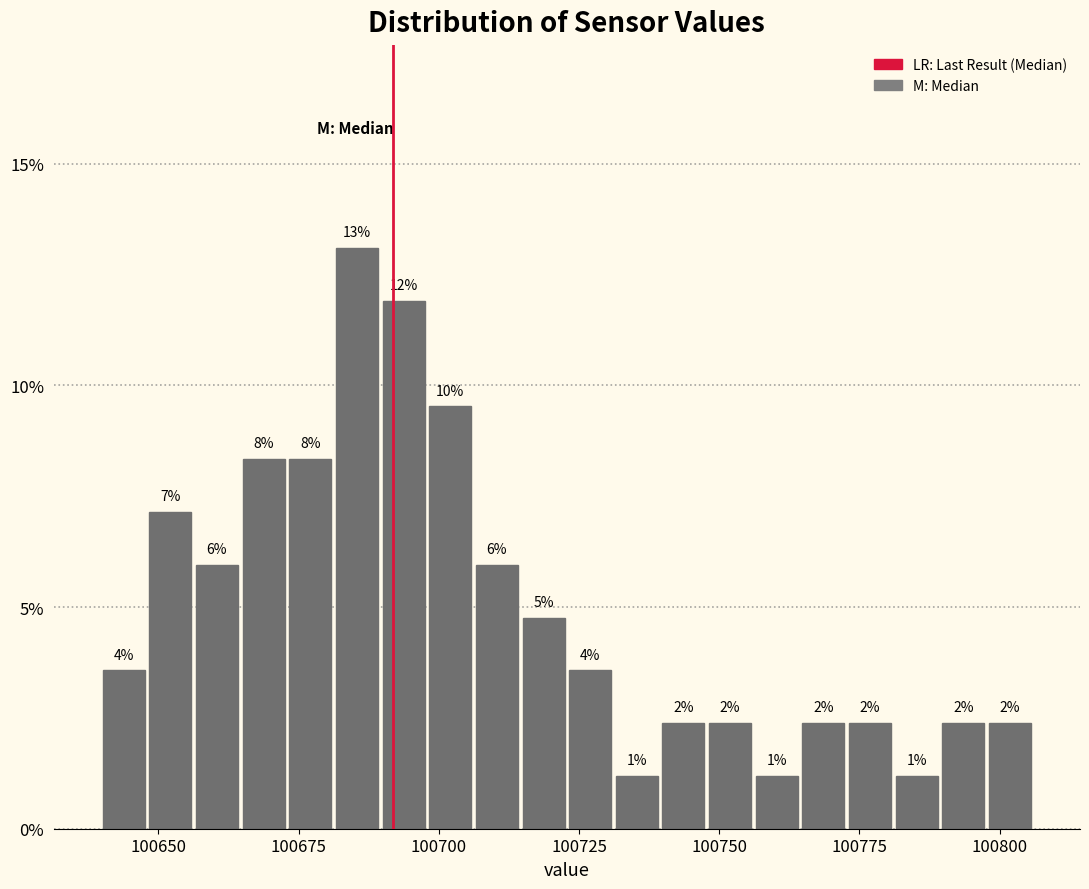

Around what value on the x-axis is the tallest bar? Give the approximate position of its centre, as read against the axis.

100685